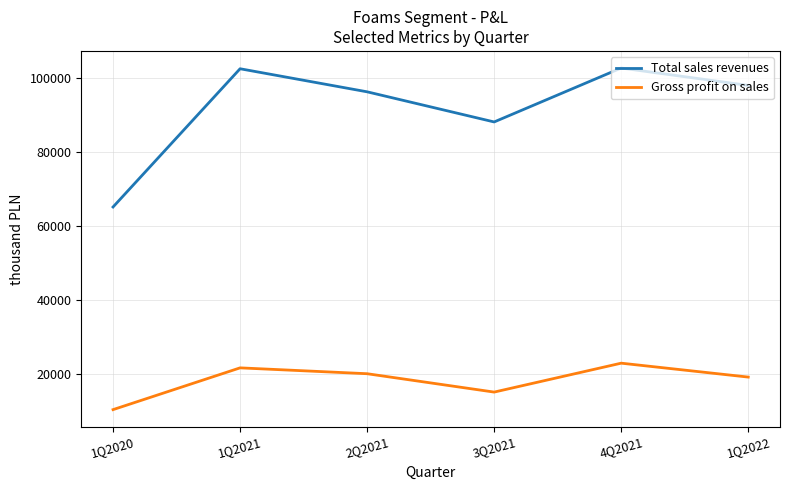

True or false: Gross profit on sales has a value of 14444 at 4Q2021.

False